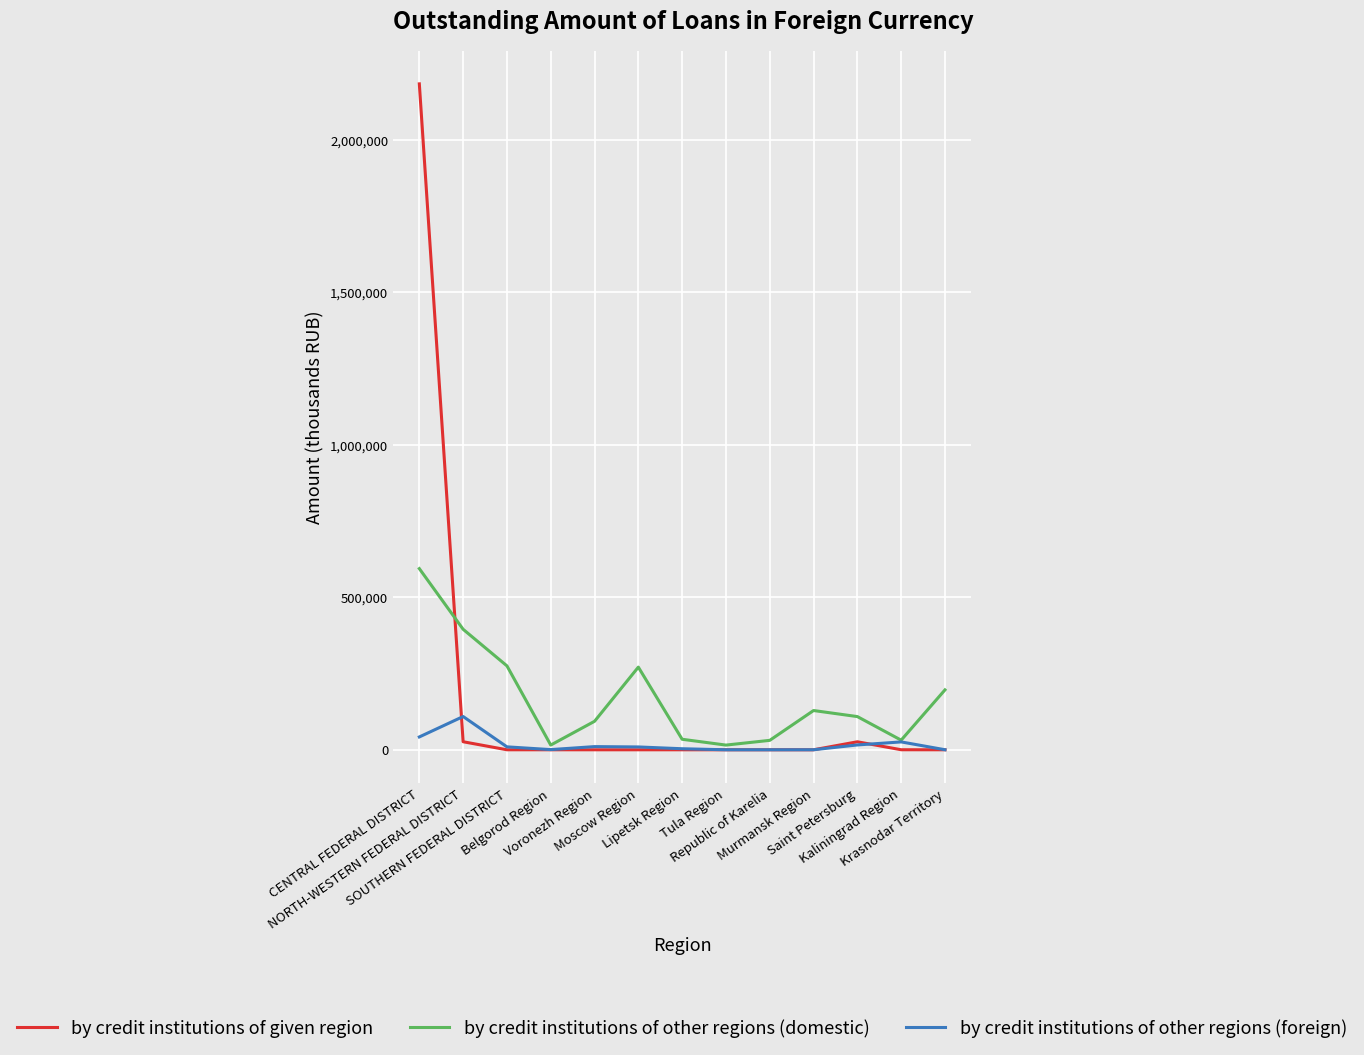

What is the maximum value for by credit institutions of given region?

2182685